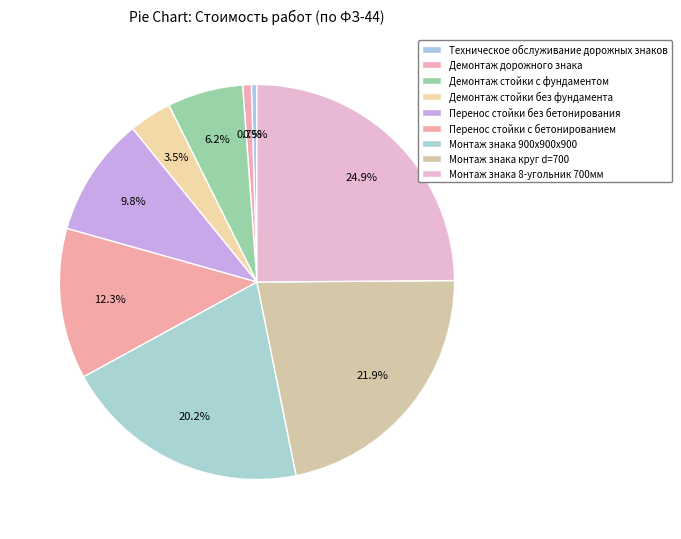

Count the number of slices in the pie.

9